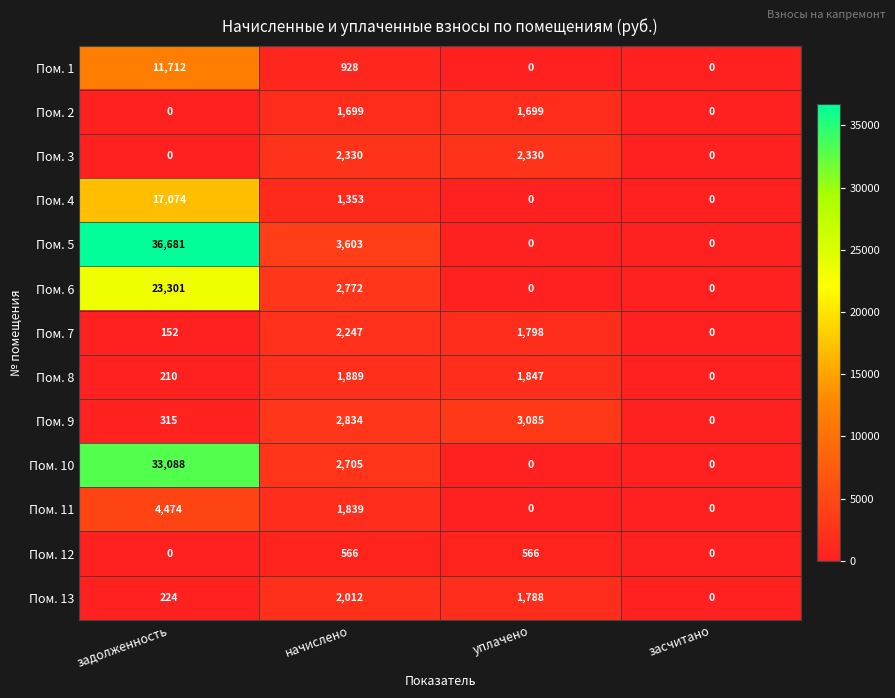

What is the total value across all series at начислено?

26777